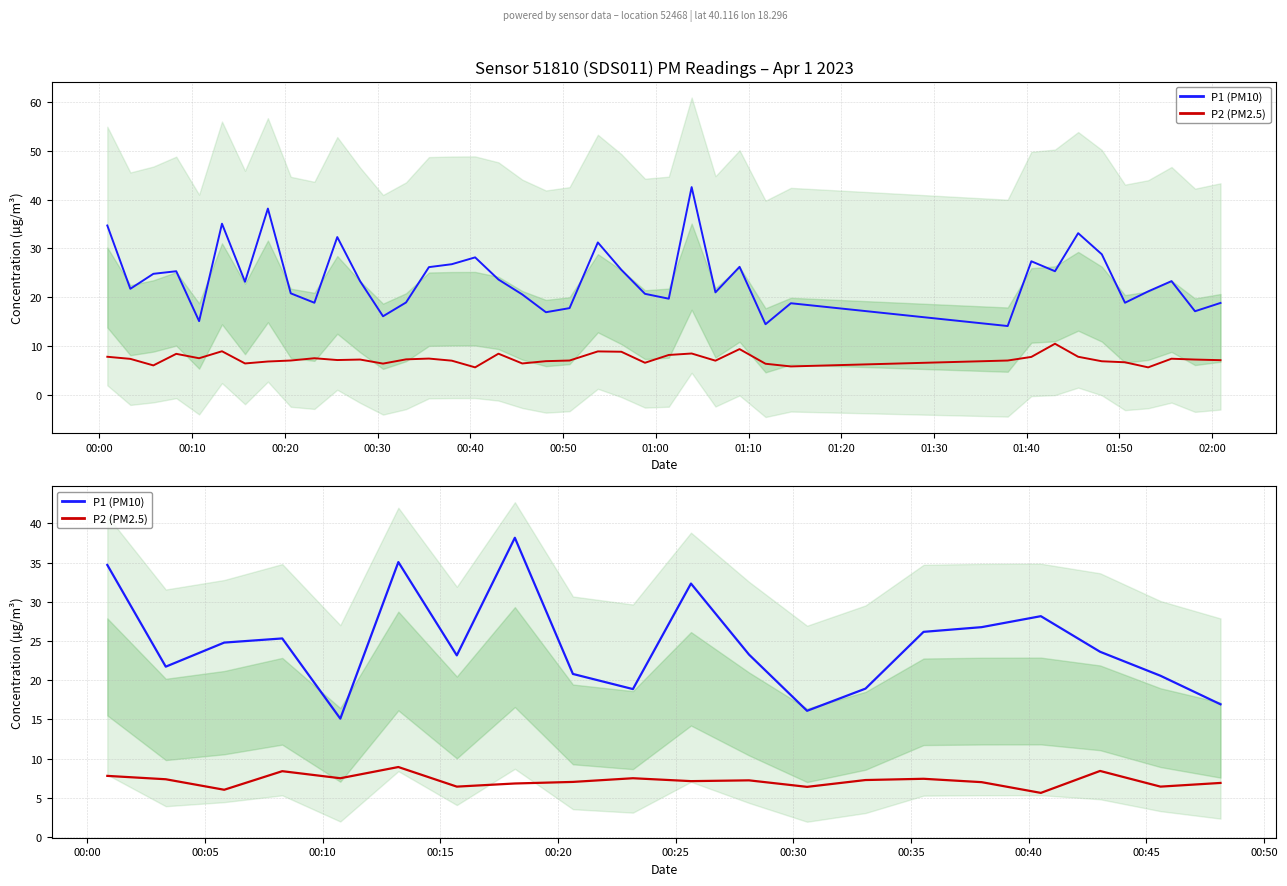

Rank the series at 00:00 from lowest to highest value.

P2 (PM2.5), P1 (PM10)